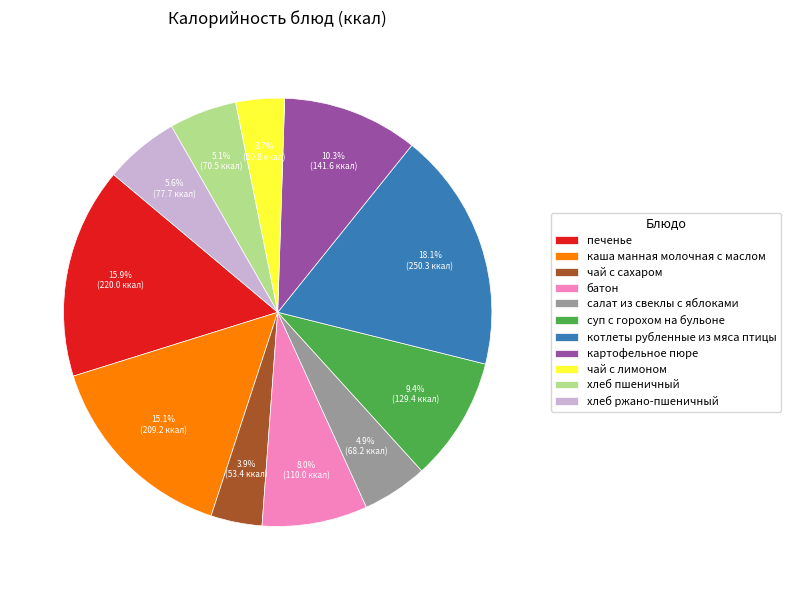

Which has a higher value, каша манная молочная с маслом or салат из свеклы с яблоками?

каша манная молочная с маслом